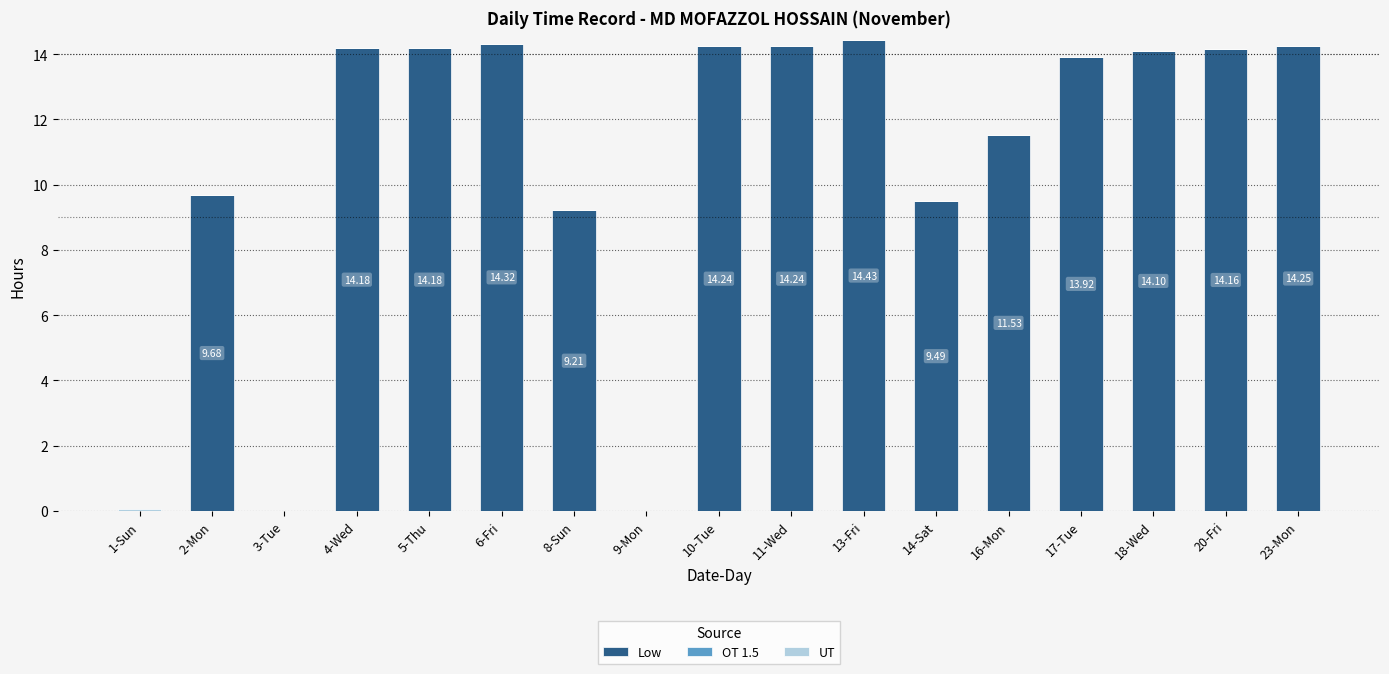

What is the total value across all series at 10-Tue?

14.2